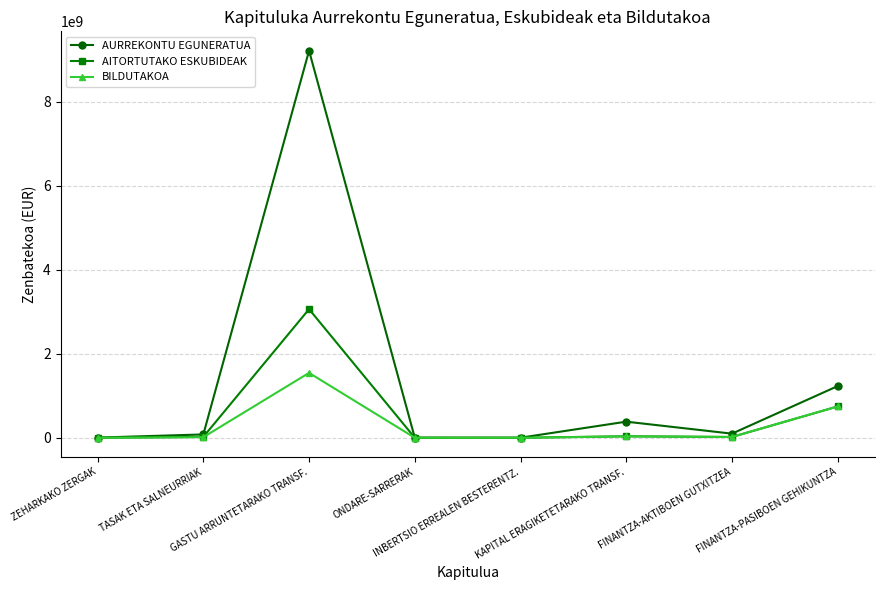

True or false: AURREKONTU EGUNERATUA has more than 0 points higher than both neighbors.

True